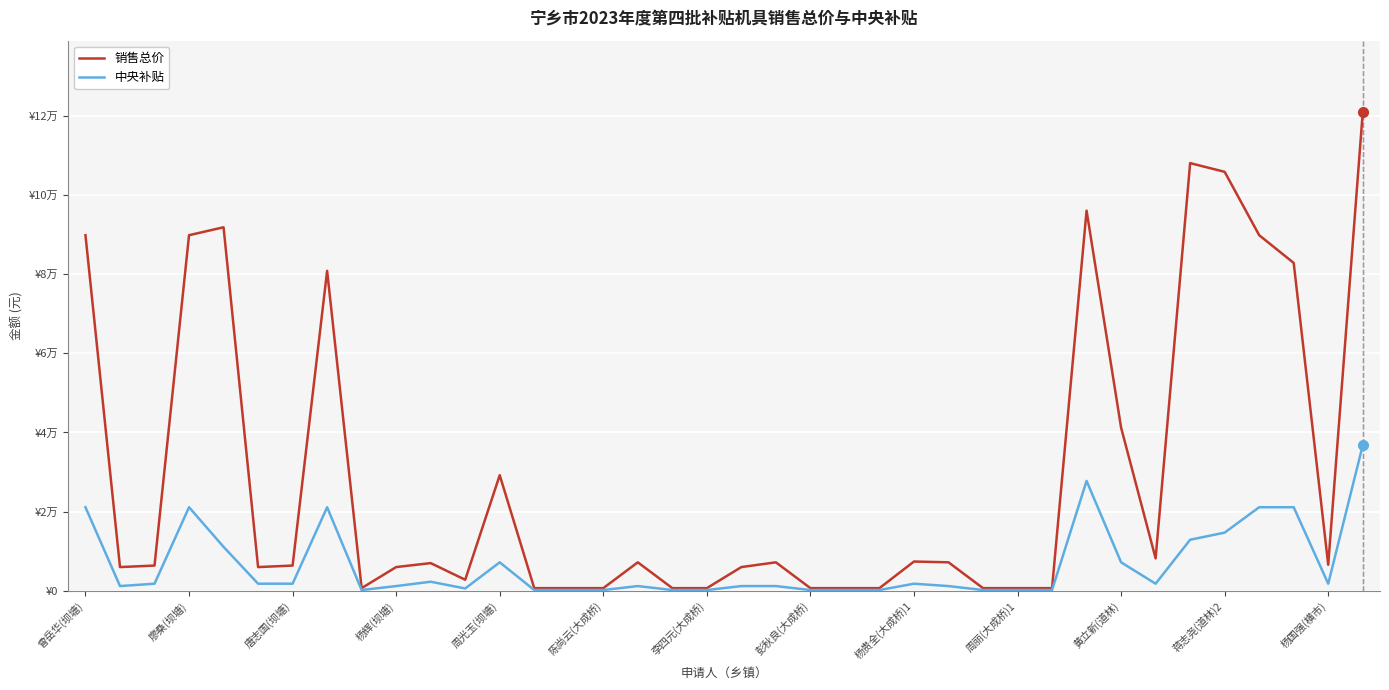

Is this an area chart (filled region under the line)?

No